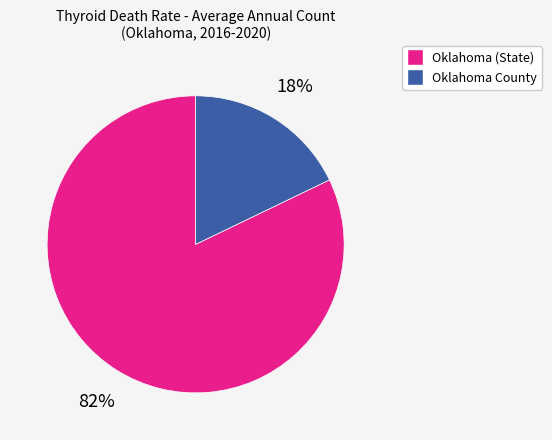

Count the number of slices in the pie.

2